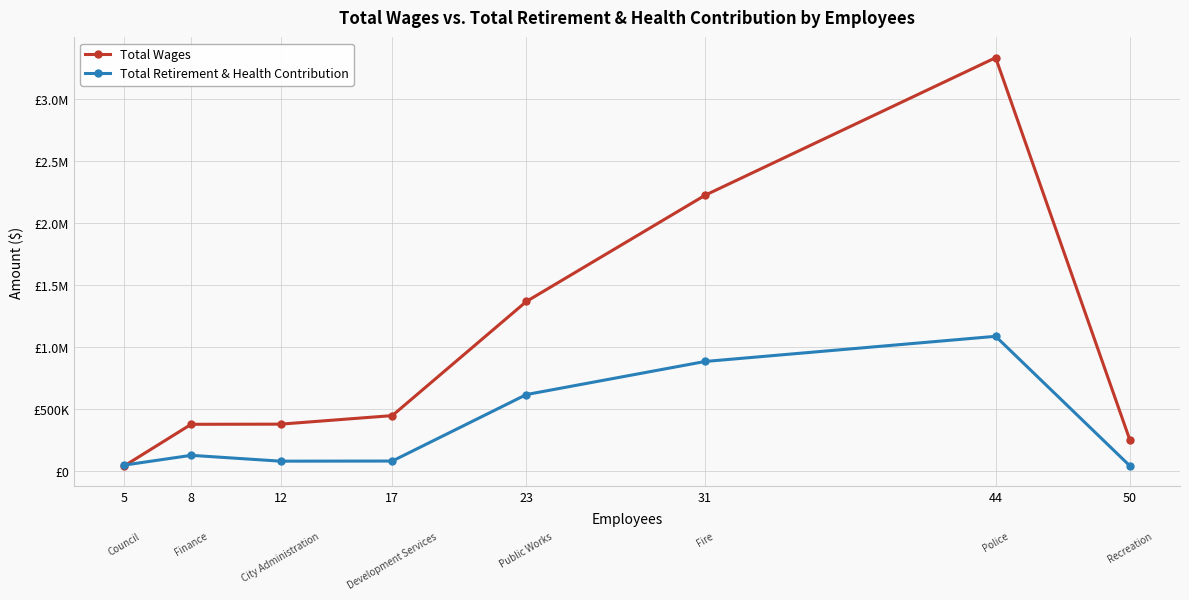

True or false: Total Wages has more than 0 points higher than both neighbors.

True